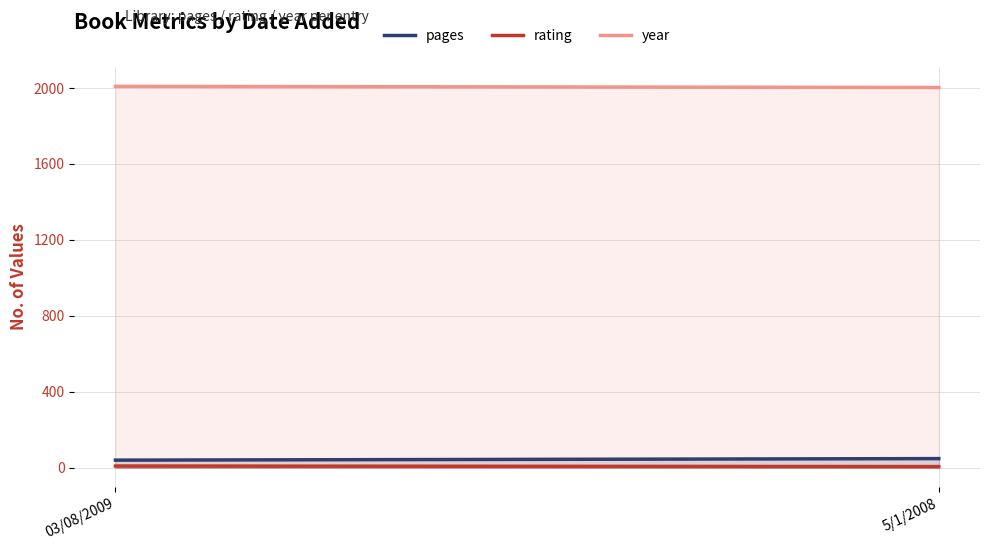

What is the smallest value displayed?

6